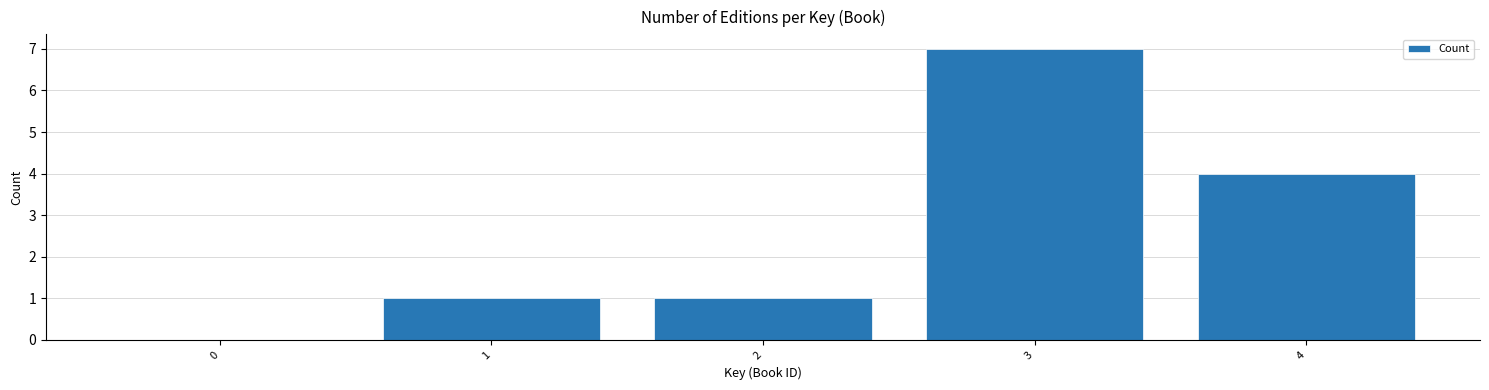

Reading left to right, what are all the values shown in this chart?

0=0	1=1	2=1	3=7	4=4